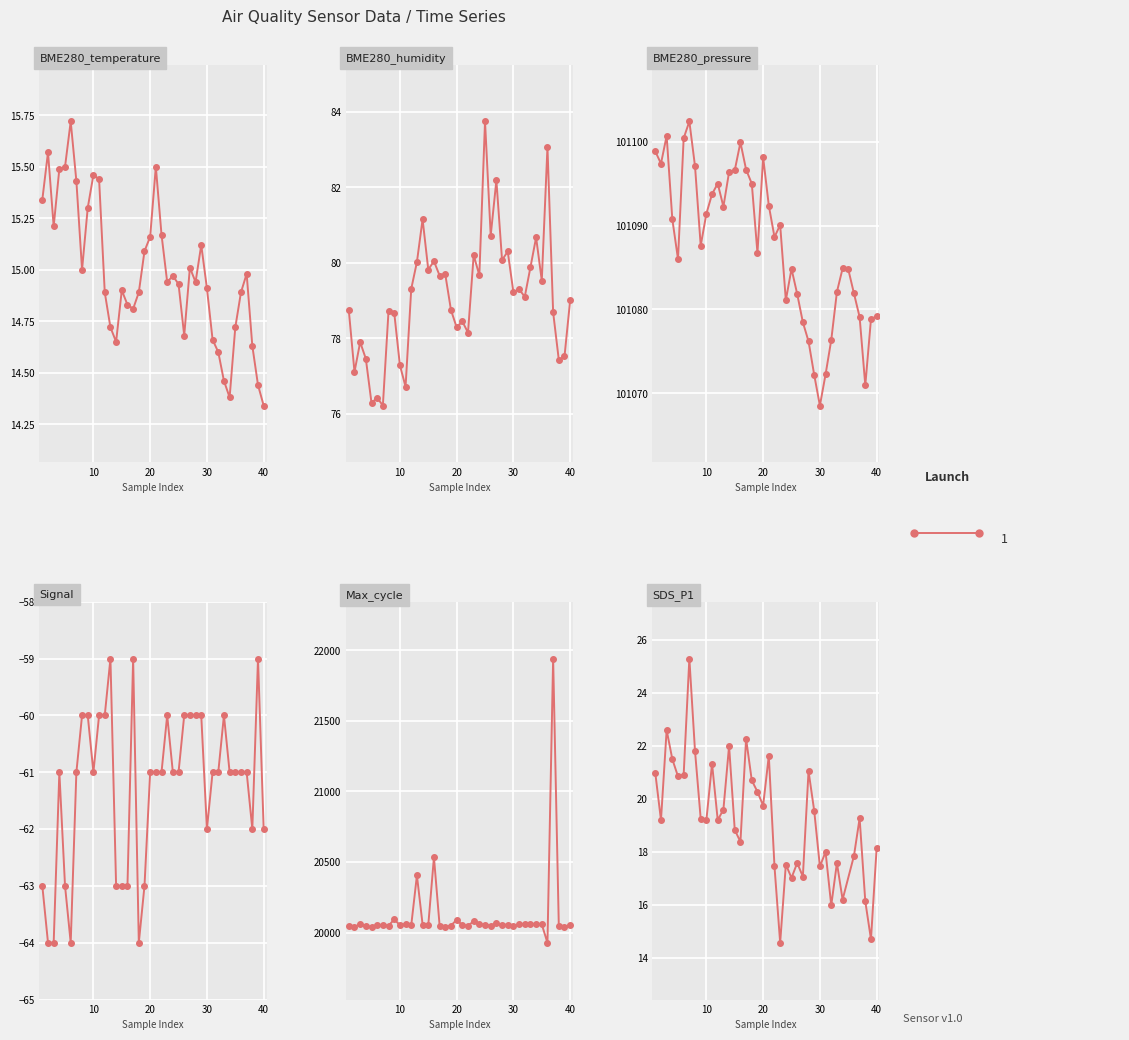

Which series has the largest range (max minus min)?

Max_cycle